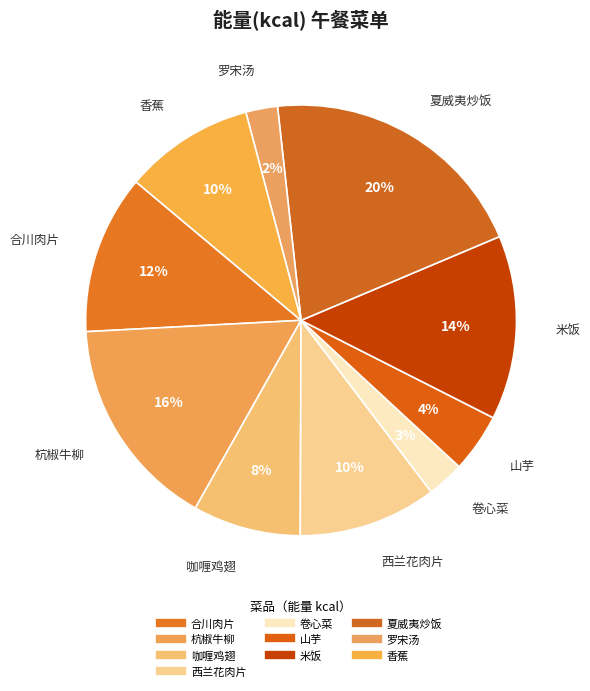

How many segments does this pie chart have?

10